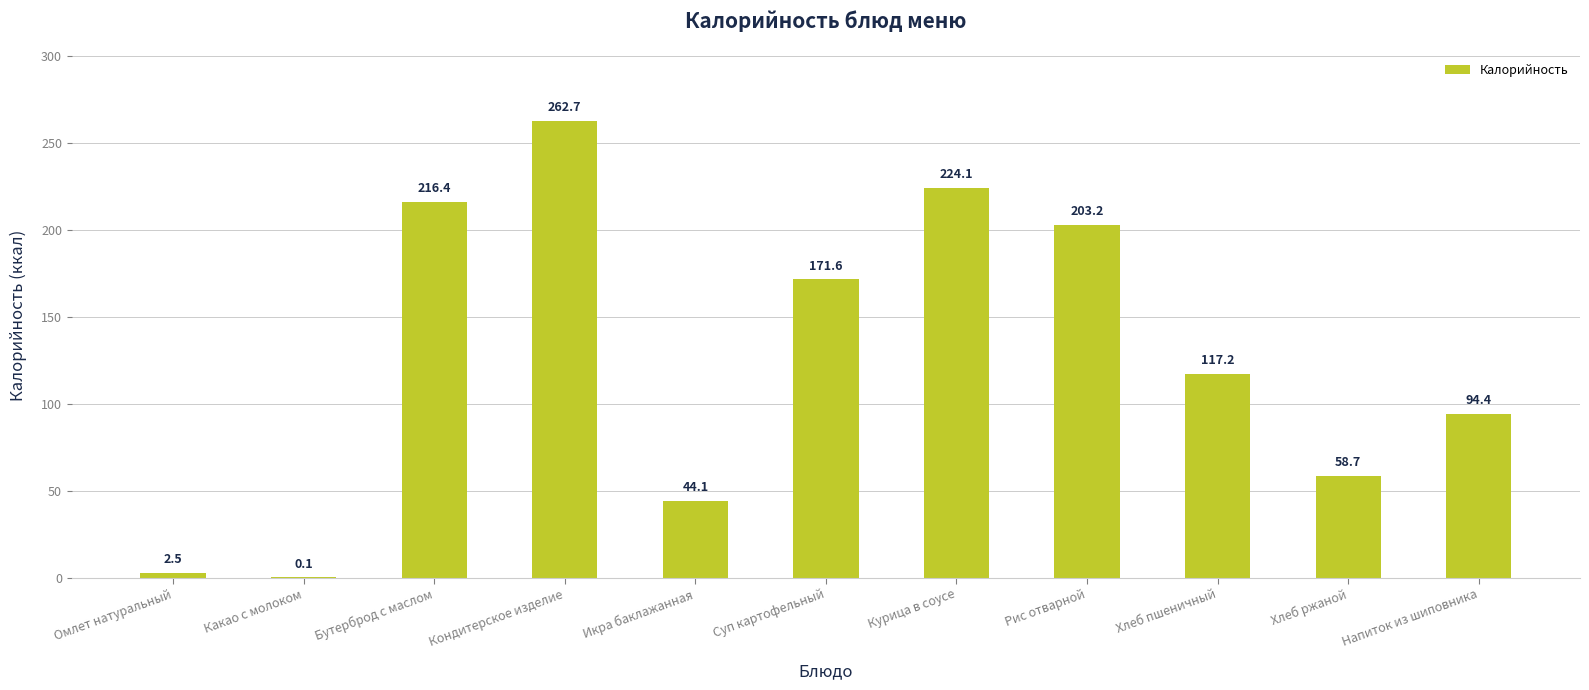

The value at Хлеб ржаной is 88.0. True or false?

False